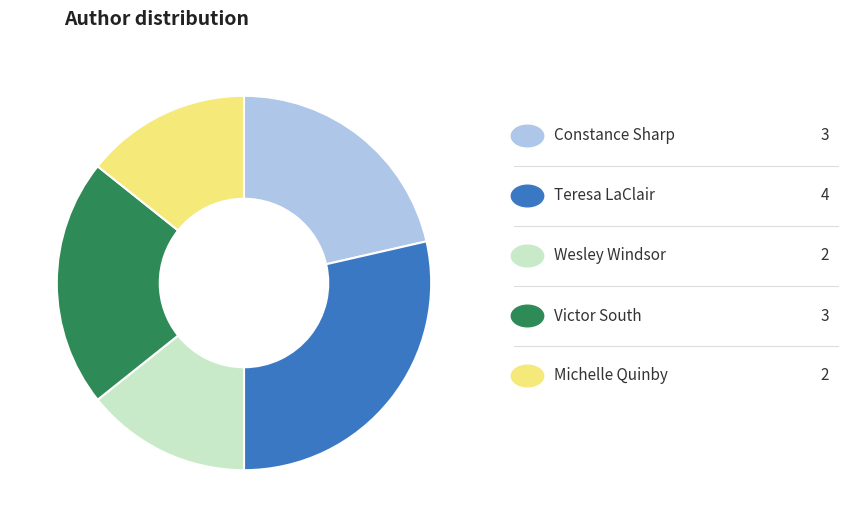

Is there any slice that represents more than half of the pie?

No